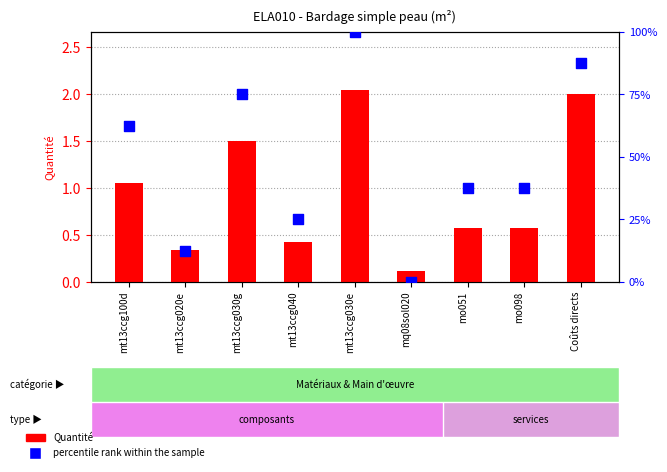

At how many categories does at least one series exceed 47?

4